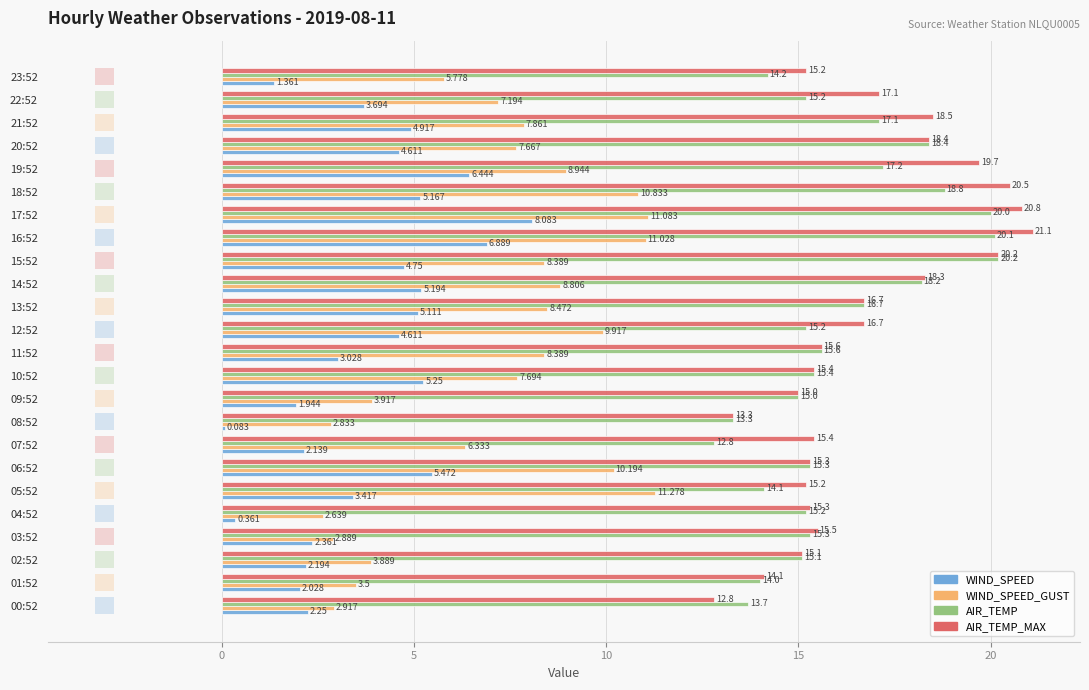

Reading right to left, list all the values displayed in this chart.

WIND_SPEED: 1.4	3.7	4.9	4.6	6.4	5.2	8.1	6.9	4.8	5.2	5.1	4.6	3.0	5.2	1.9	0.1	2.1	5.5	3.4	0.4	2.4	2.2	2.0	2.2
WIND_SPEED_GUST: 5.8	7.2	7.9	7.7	8.9	10.8	11.1	11.0	8.4	8.8	8.5	9.9	8.4	7.7	3.9	2.8	6.3	10.2	11.3	2.6	2.9	3.9	3.5	2.9
AIR_TEMP: 14.2	15.2	17.1	18.4	17.2	18.8	20.0	20.1	20.2	18.2	16.7	15.2	15.6	15.4	15.0	13.3	12.8	15.3	14.1	15.2	15.3	15.1	14.0	13.7
AIR_TEMP_MAX: 15.2	17.1	18.5	18.4	19.7	20.5	20.8	21.1	20.2	18.3	16.7	16.7	15.6	15.4	15.0	13.3	15.4	15.3	15.2	15.3	15.5	15.1	14.1	12.8